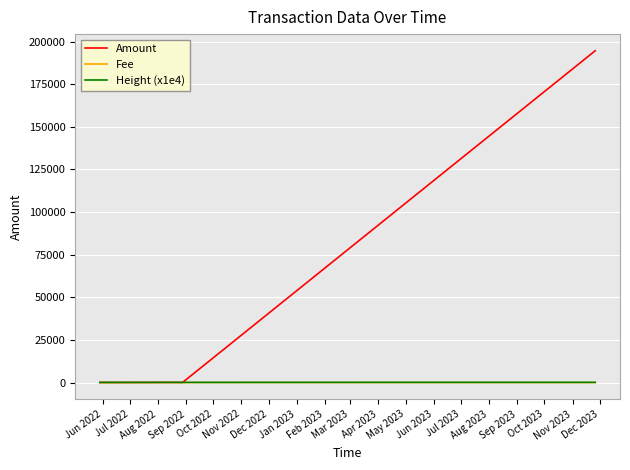

Which series has the largest total across all categories?

Amount